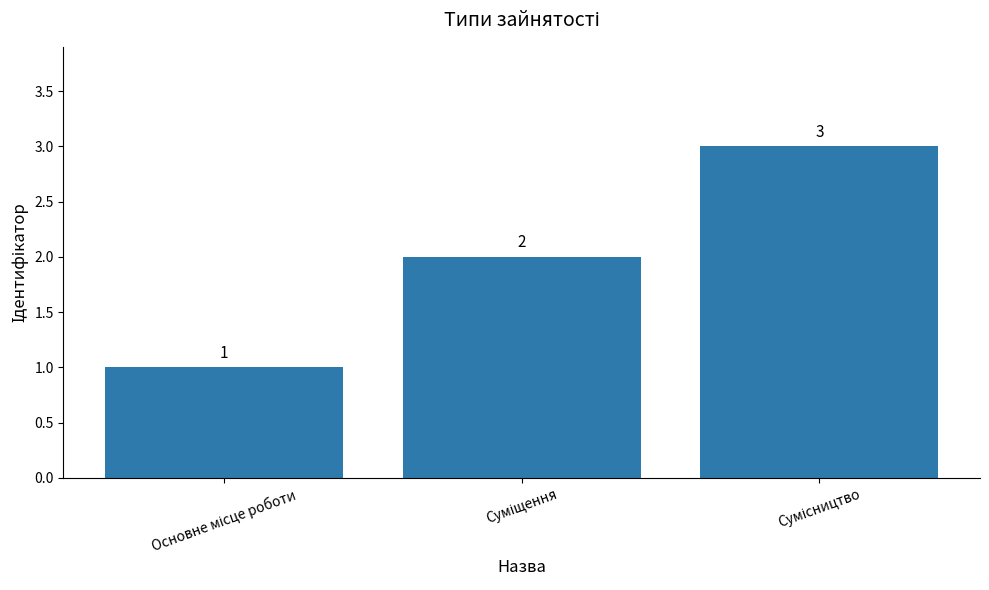

How many values are between 1 and 3?

3